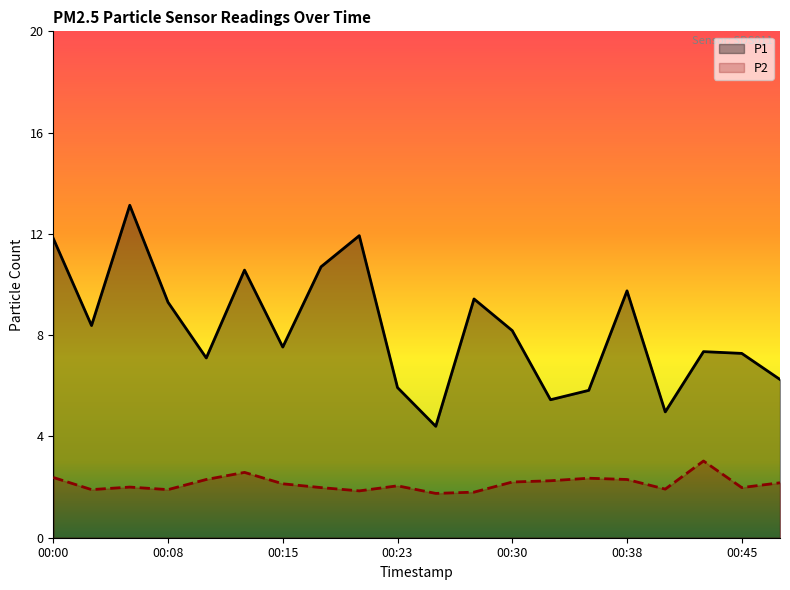

At how many categories does at least one series exceed 7?

14